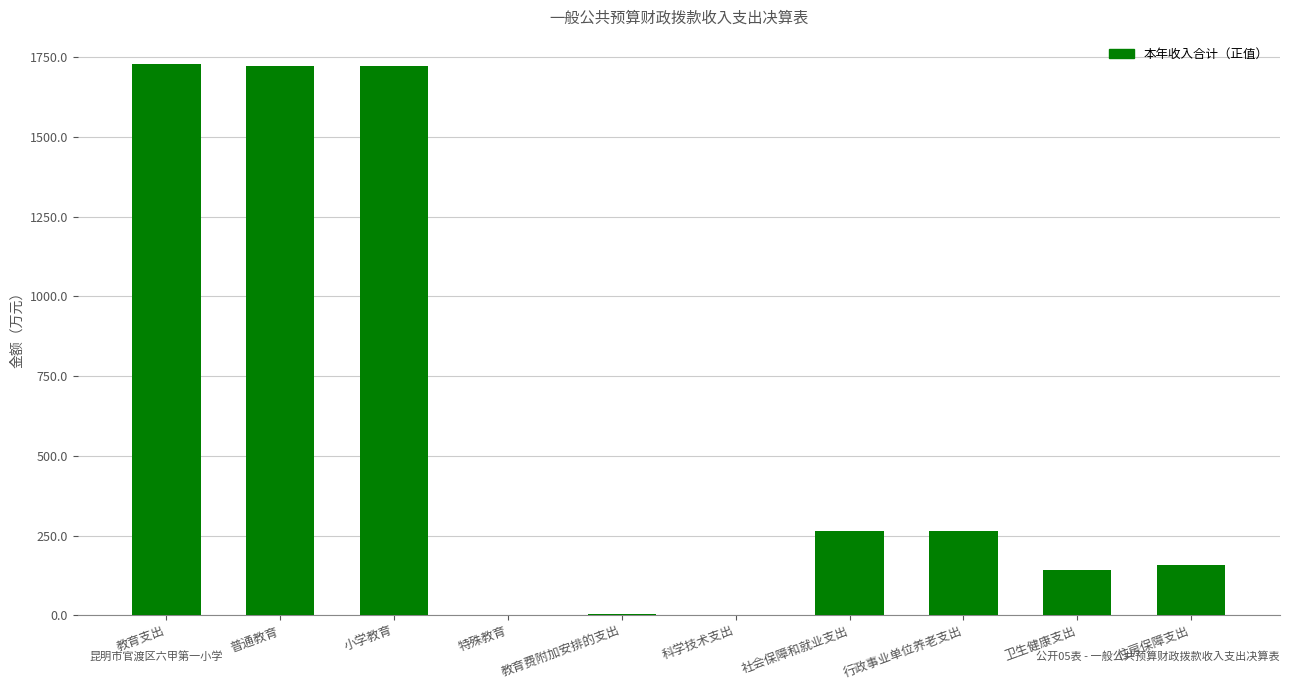

What is the sum of all values?

6006.9